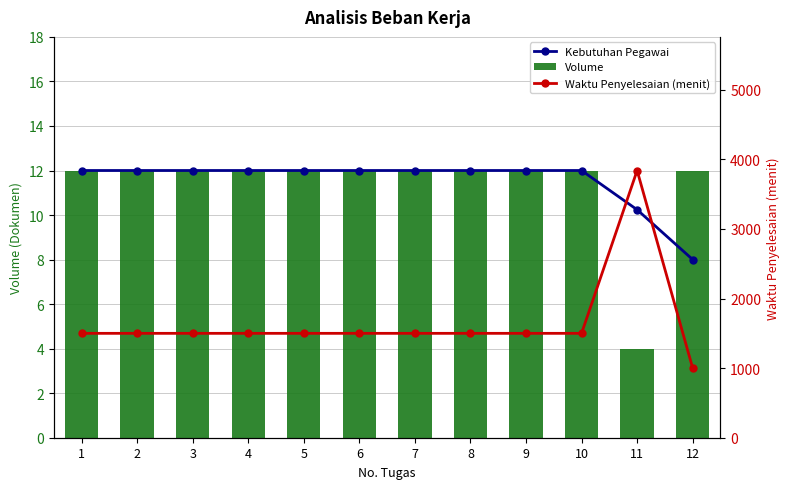

What is the average value of the Waktu Penyelesaian (menit) series?

1653.3